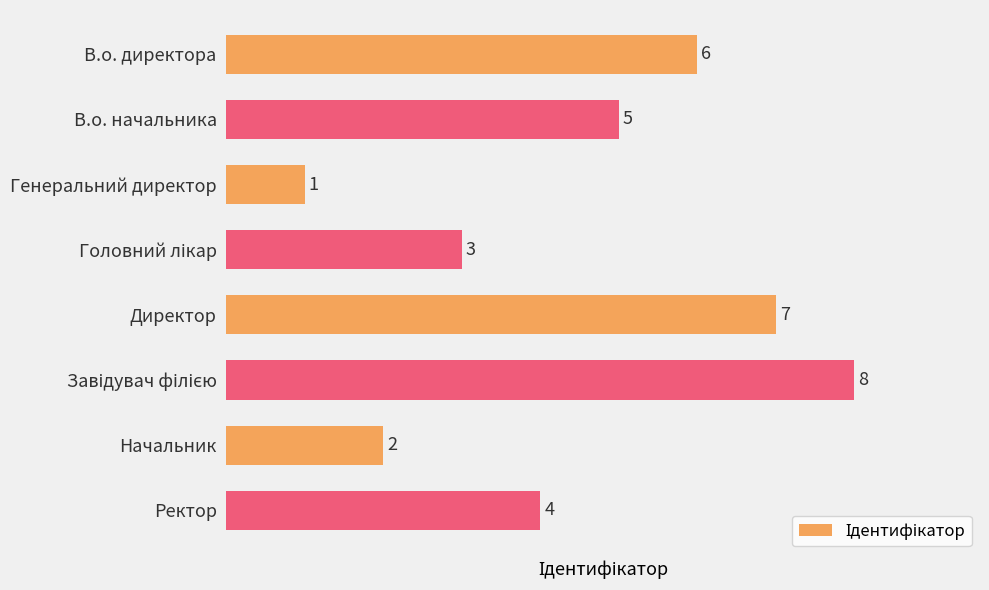

Reading bottom to top, extract all data points from this chart.

4	2	8	7	3	1	5	6